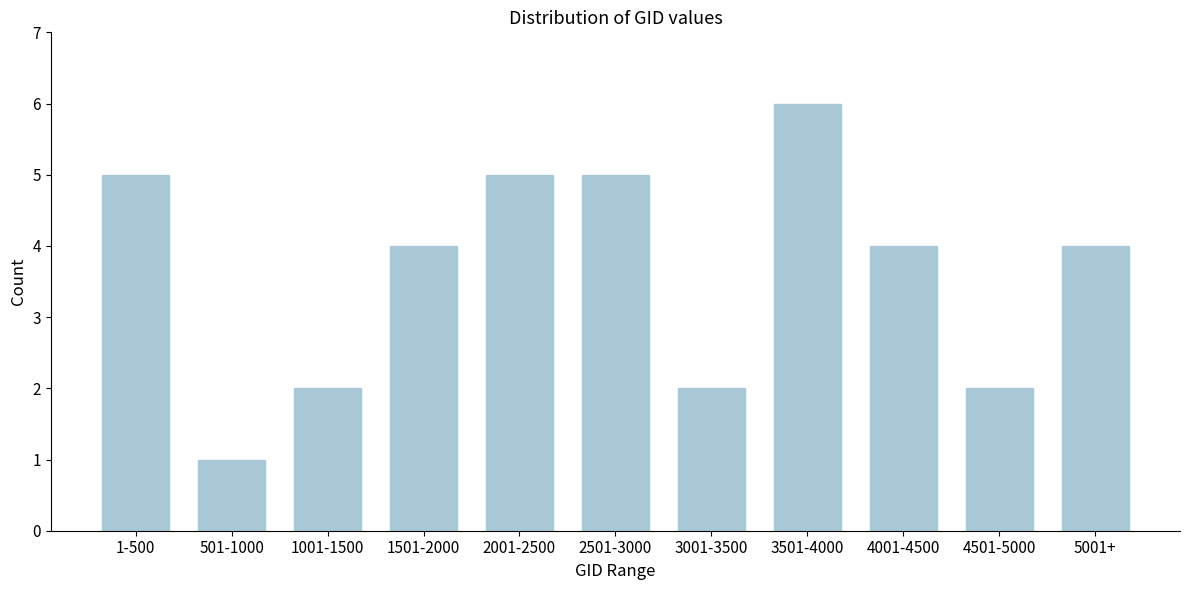

Reading left to right, transcribe all the data shown in this chart.

5	1	2	4	5	5	2	6	4	2	4